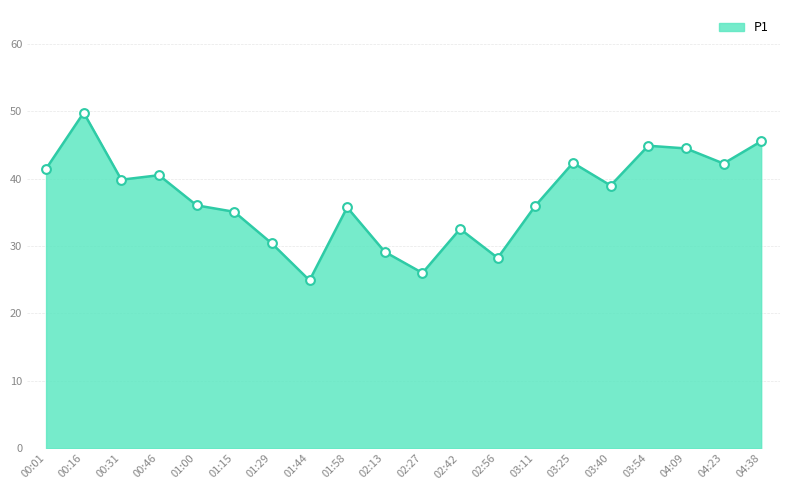

What is the change in value from 01:00 to 02:27?

-10.0